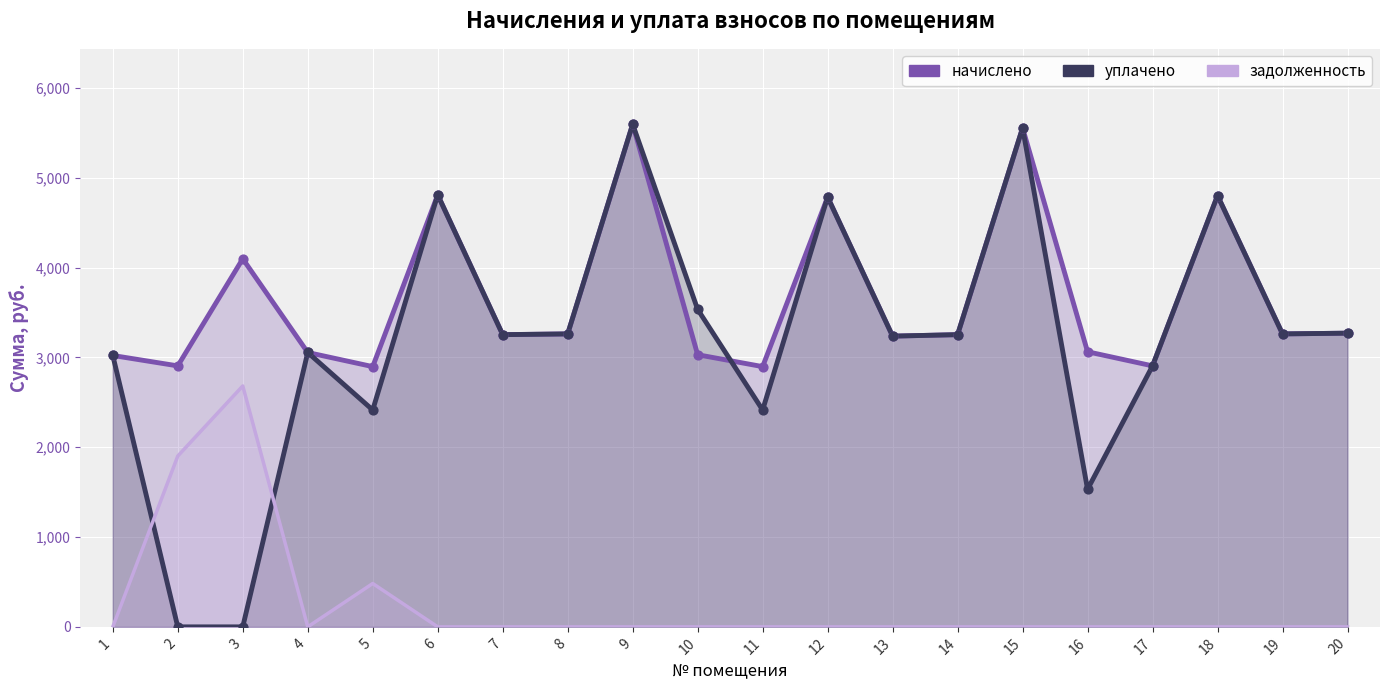

At how many categories does at least one series exceed 2542?

20